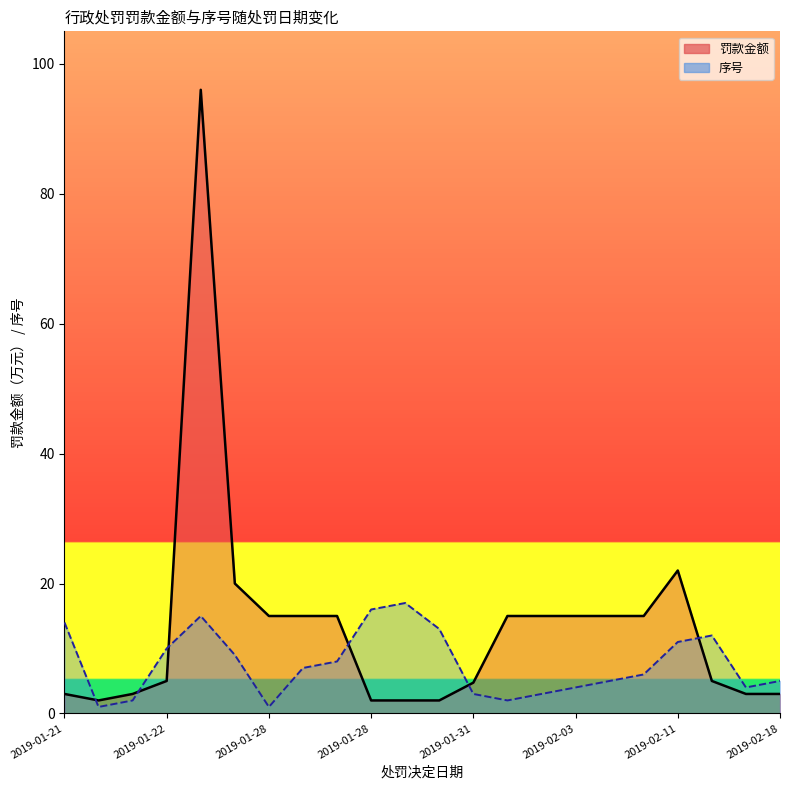

At which label does 序号_line reach its peak?

10